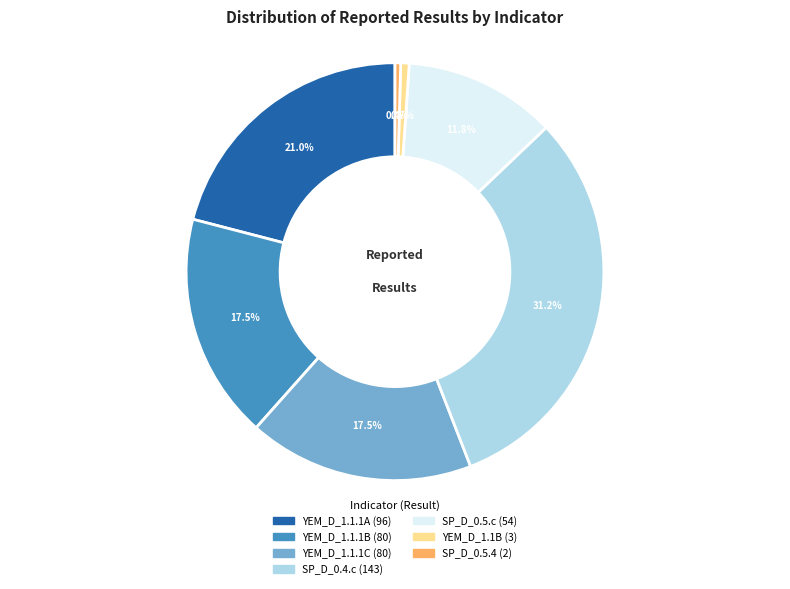

Is there a majority slice in this chart?

No